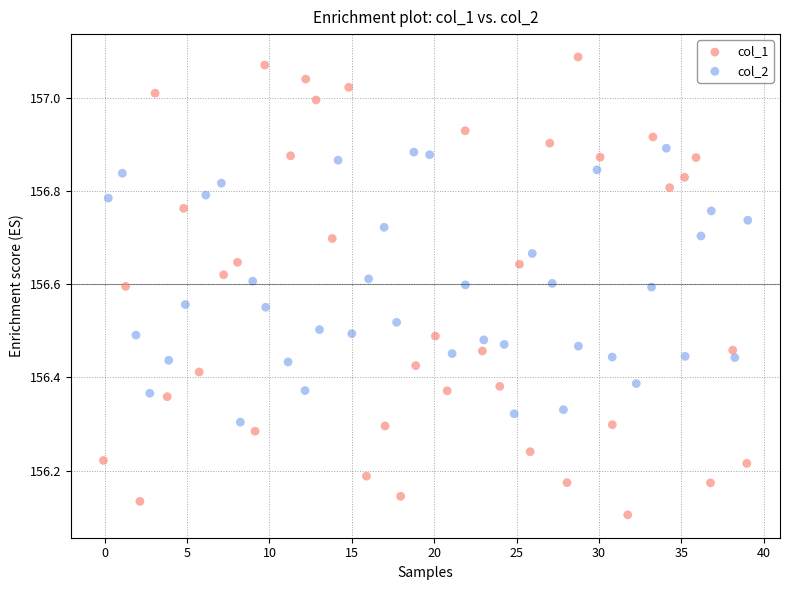

Which series contains the highest Y value?

col_1